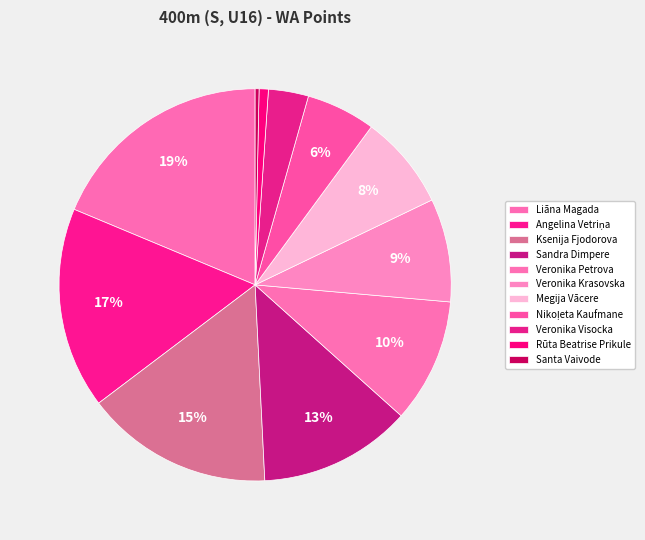

Count the number of slices in the pie.

11